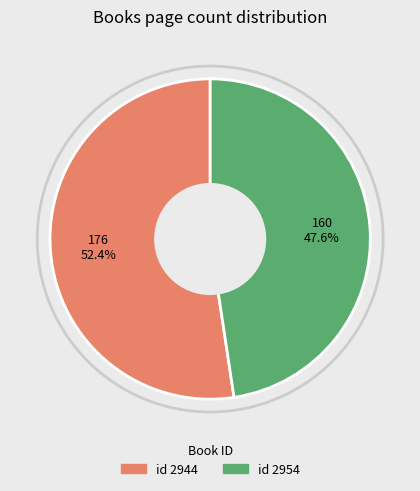

Is there a majority slice in this chart?

Yes